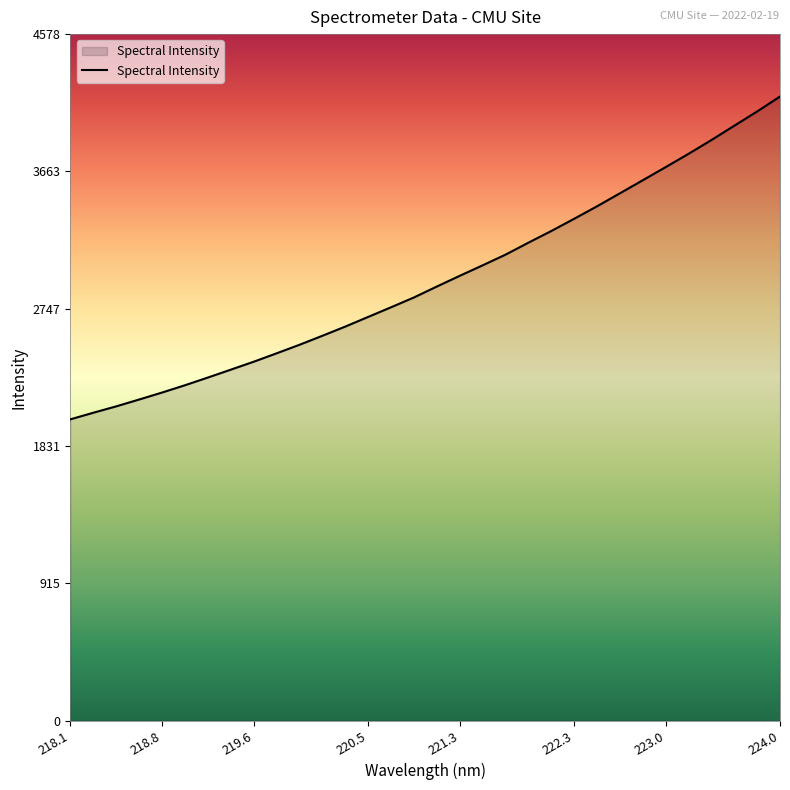

Reading left to right, list all the values displayed in this chart.

2009.1	2053.1	2095.6	2141.3	2187.8	2236.5	2287.8	2340.5	2393.3	2449.4	2506.4	2566.6	2627.8	2692.4	2756.8	2822.2	2895.1	2966.6	3036.5	3107.8	3187.7	3265.5	3347.1	3430.4	3517.1	3604.2	3691.7	3780.4	3872.2	3967.7	4062.9	4162.7